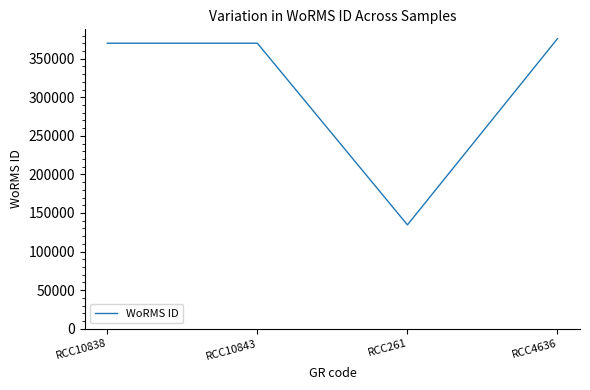

The chart shows a value of 134566 at RCC261. True or false?

True